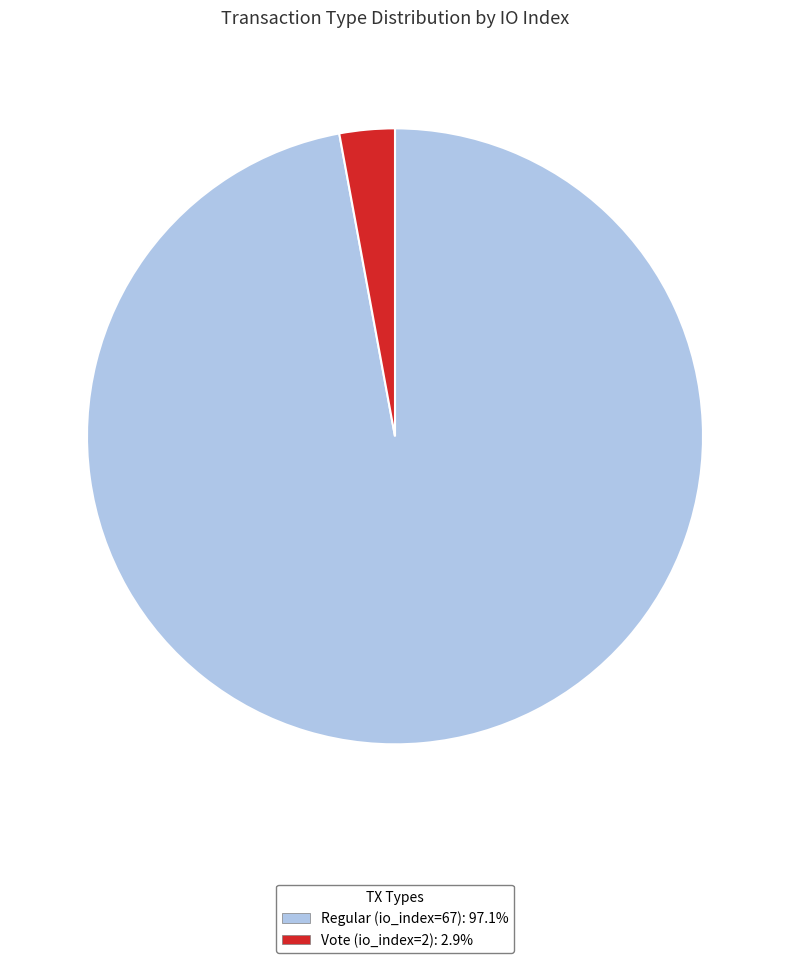

Do Regular (io_index=67): 97.1% and Vote (io_index=2): 2.9% together represent more than half of the pie?

Yes